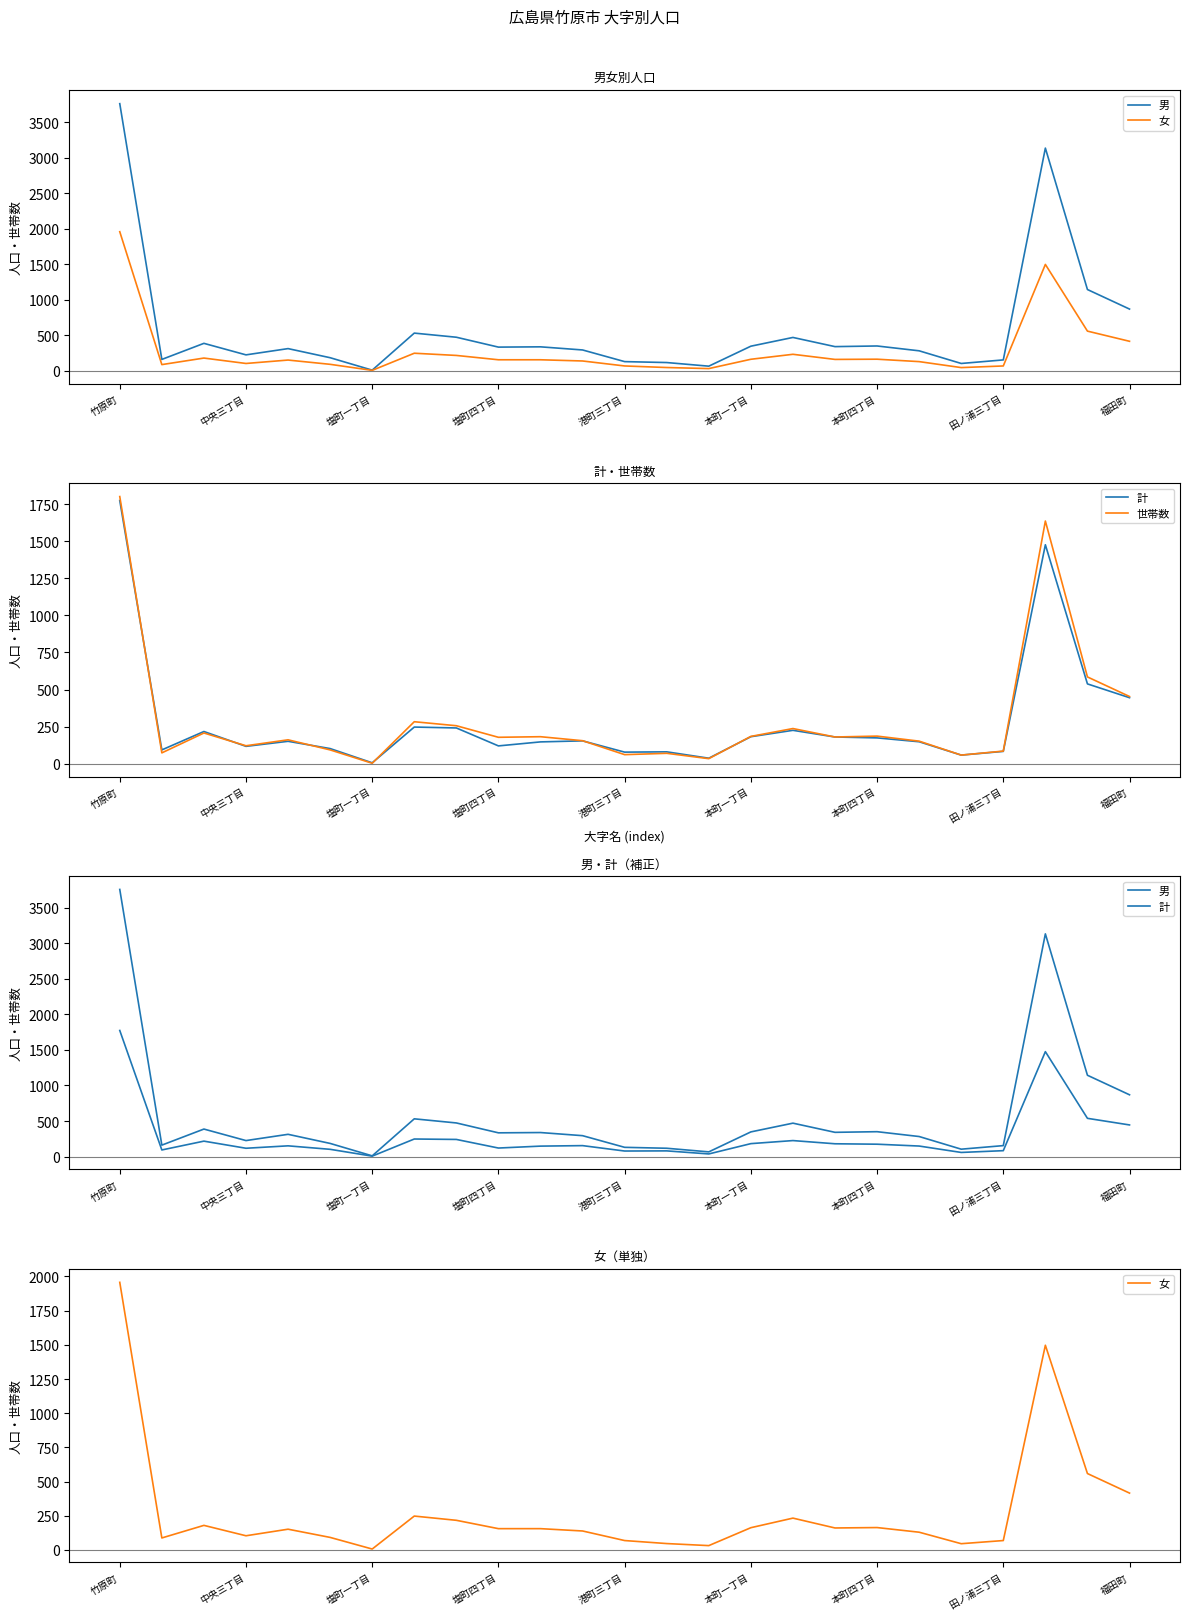

Reading right to left, transcribe all the data shown in this chart.

男: 869	1144	3133	154	104	282	350	341	470	347	66	117	130	294	338	334	473	531	10	185	313	225	387	161	3758
女: 416	559	1497	69	46	130	164	161	233	163	32	47	69	139	156	156	217	248	7	92	152	104	180	88	1957
計: 445	538	1476	83	58	148	174	180	225	182	37	80	78	154	147	120	241	247	6	102	151	117	217	93	1774
世帯数: 453	585	1636	85	58	152	186	180	237	184	34	70	61	155	182	178	256	283	3	93	161	121	207	73	1801